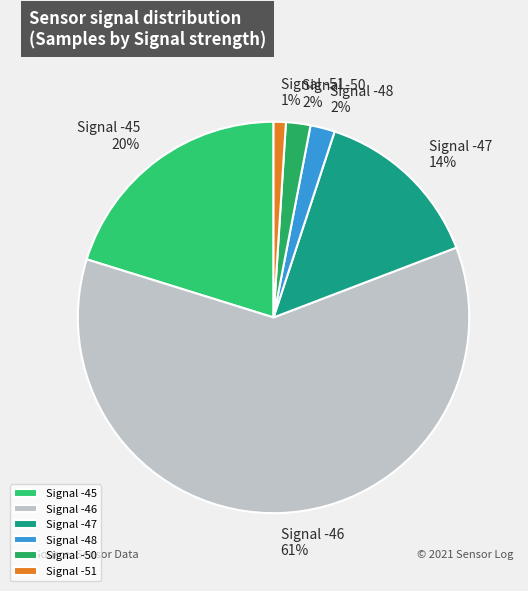

Is there a majority slice in this chart?

Yes